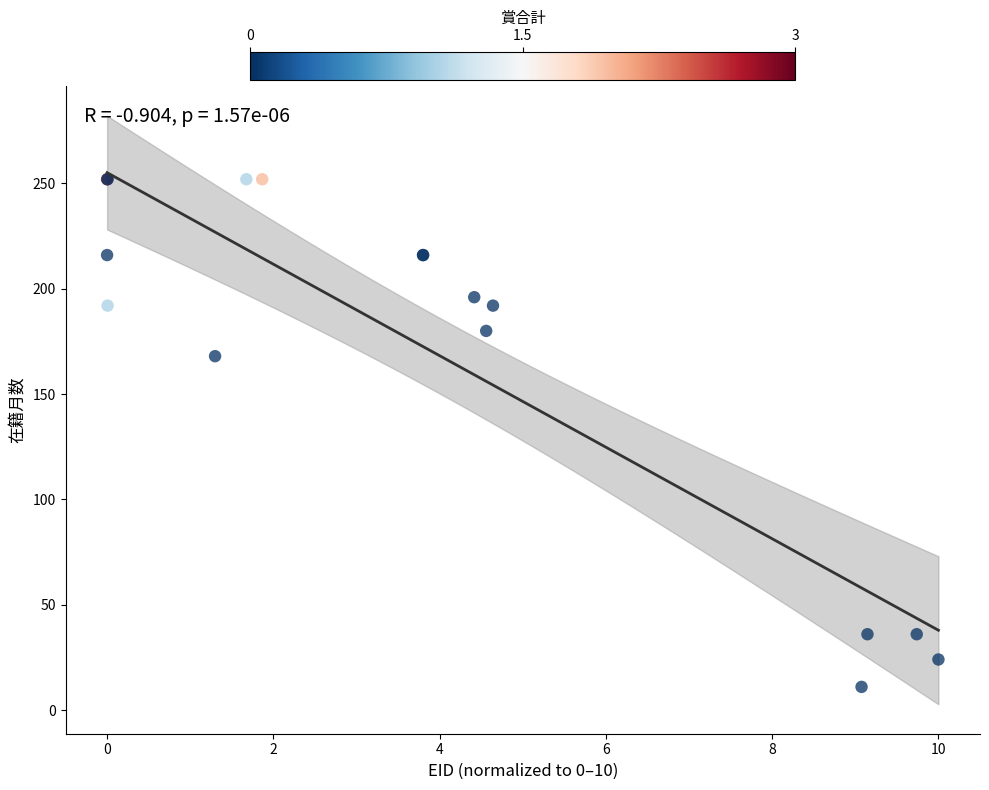

What Y value in the scatter plot is closest to 131?

168